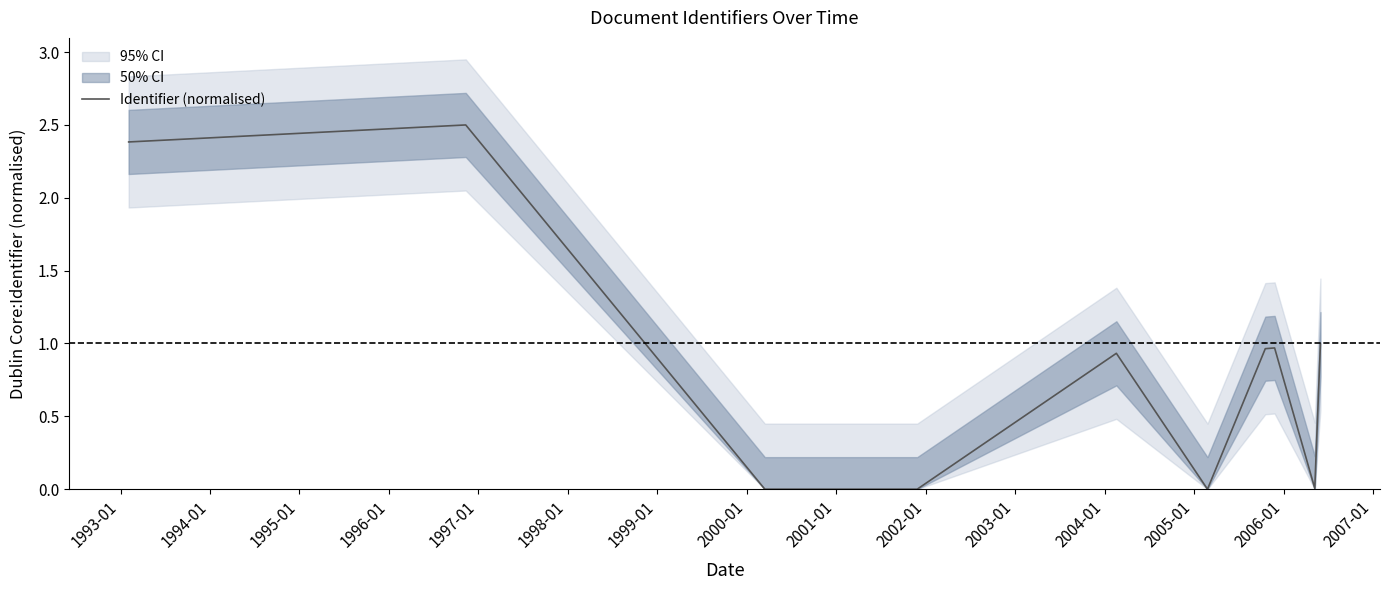

What is the highest value of the Identifier (normalised) series?

2.5